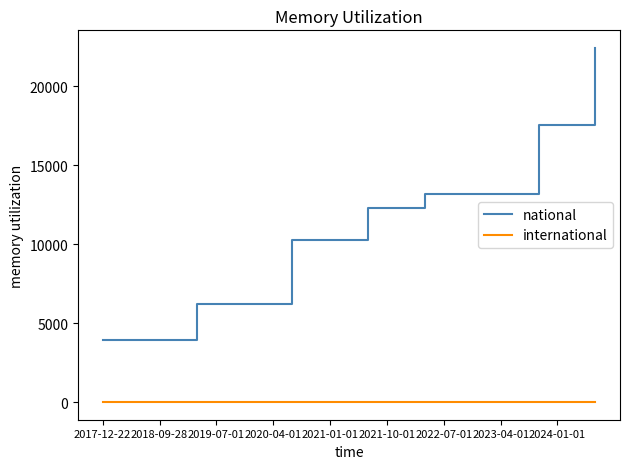

Rank the series by their maximum value, from lowest to highest.

international, national